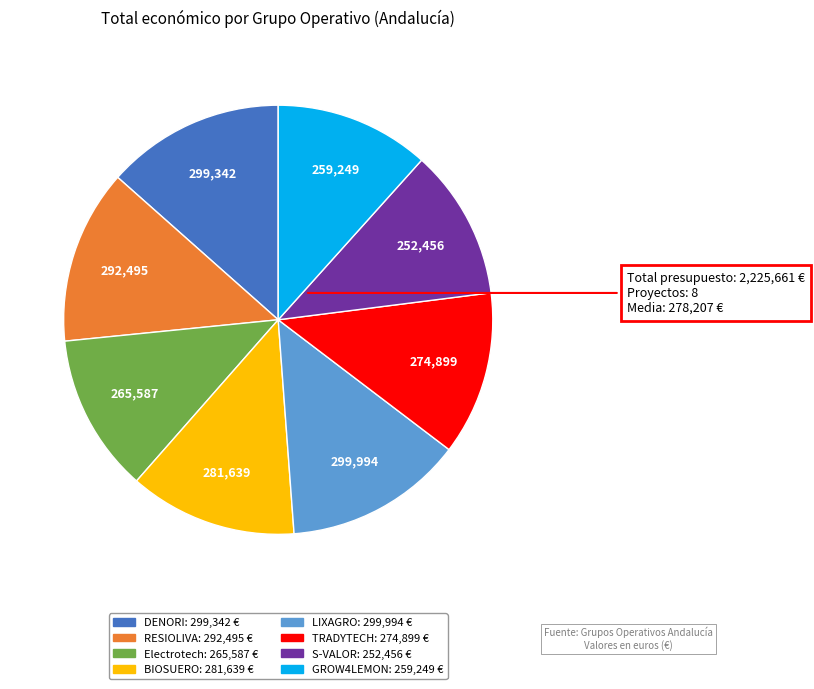

Does S-VALOR represent more than half of the total?

No